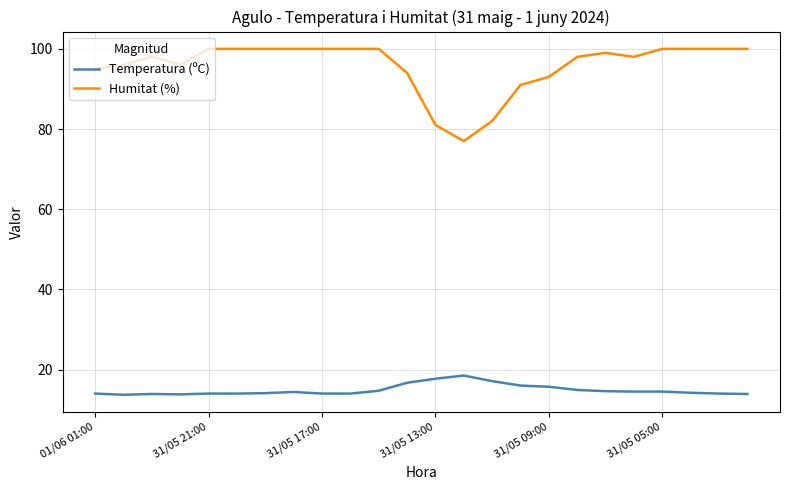

What is the difference between the maximum and minimum values in the Temperatura (ºC) series?

4.8